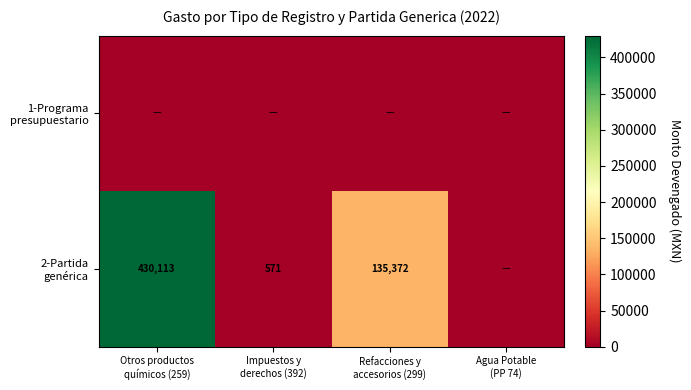

At which category is the sum across all series the highest?

Otros productos
químicos (259)